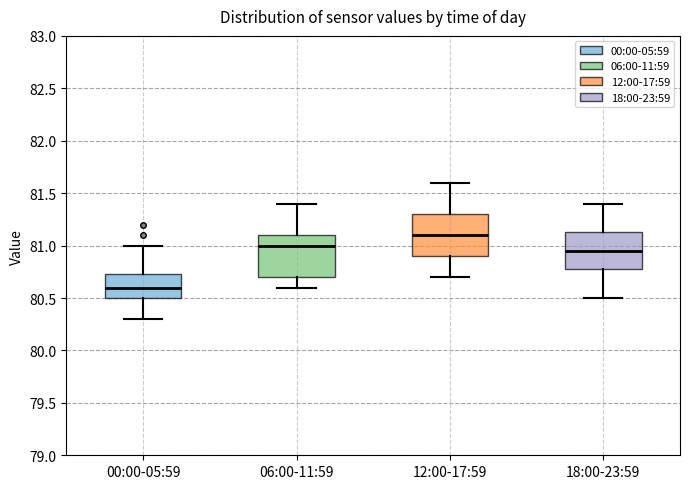

Which box has the highest median line?

12:00-17:59